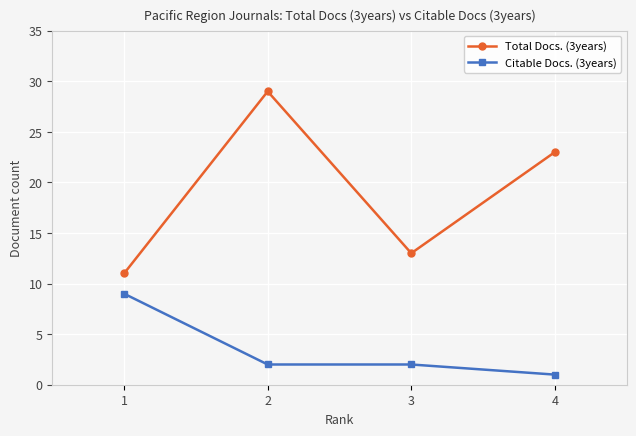

Which series has the largest range (max minus min)?

Total Docs. (3years)